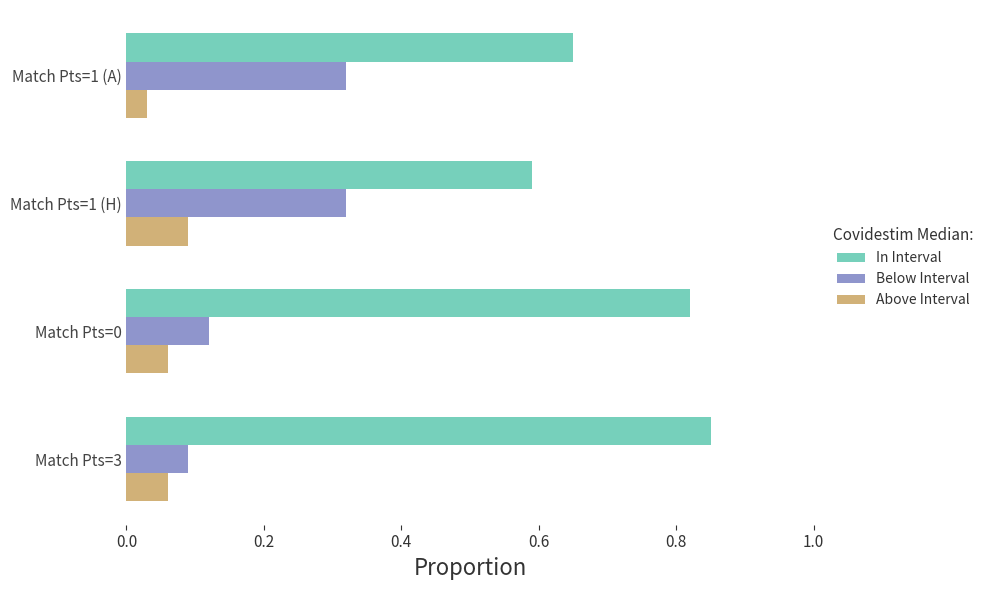

What is the difference between the highest and lowest values at Match Pts=1 (H)?

0.5